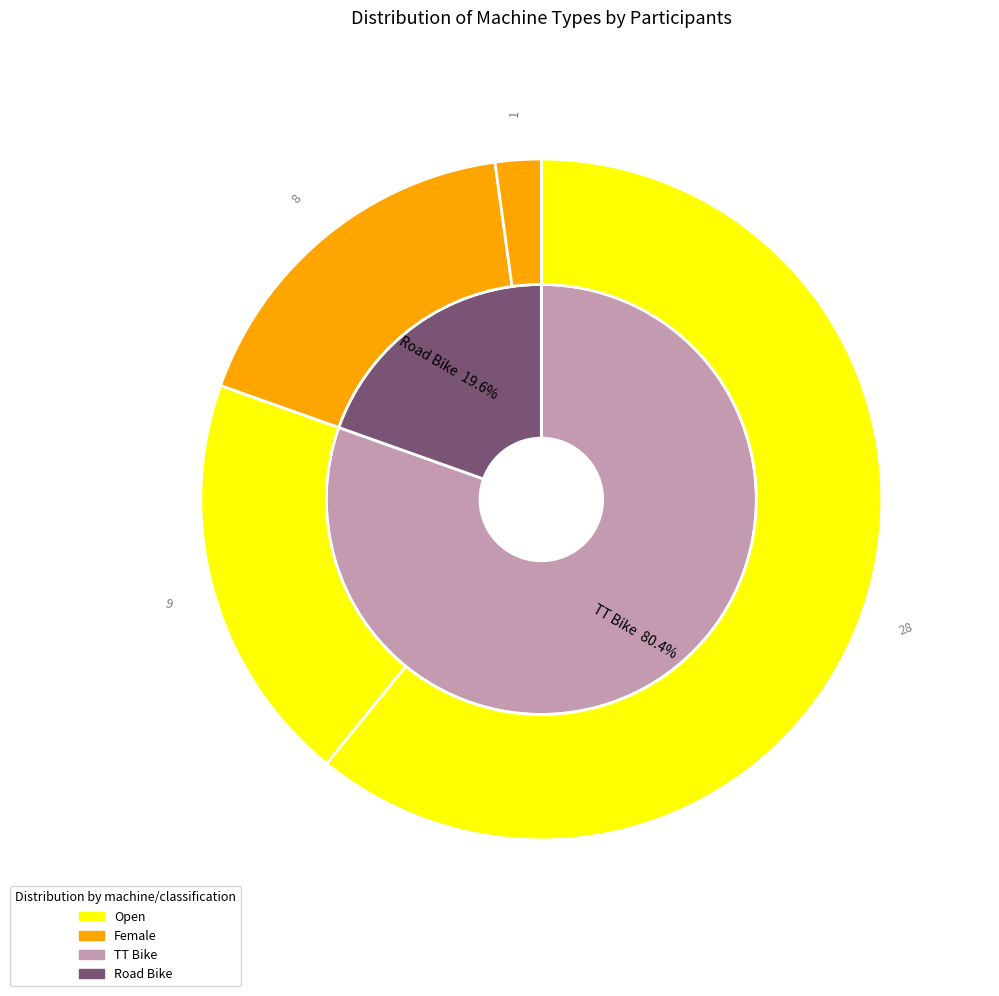

Combined, what portion of the pie is TT Bike and Road Bike?

100.0%